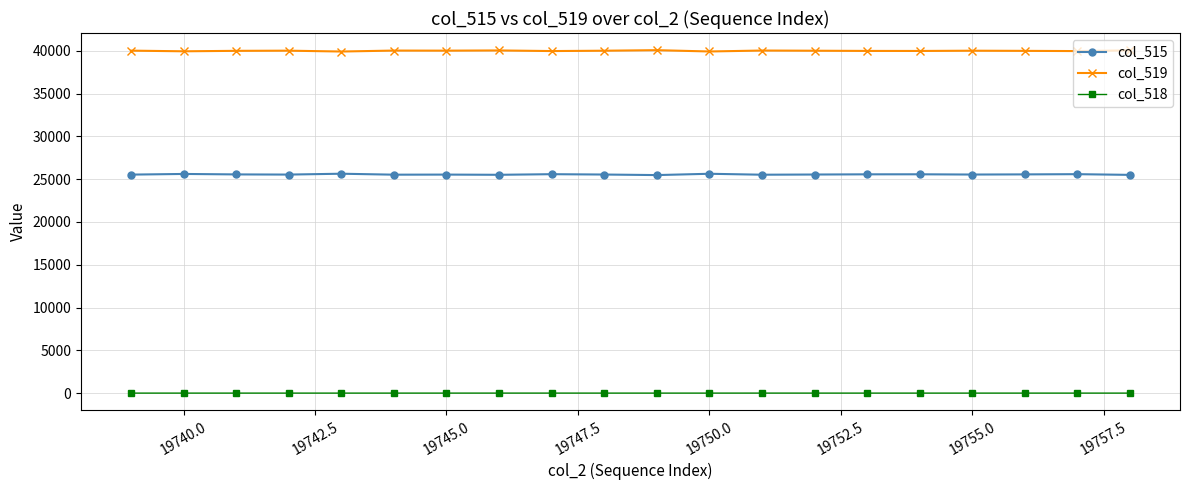

How many distinct data groups are displayed?

3